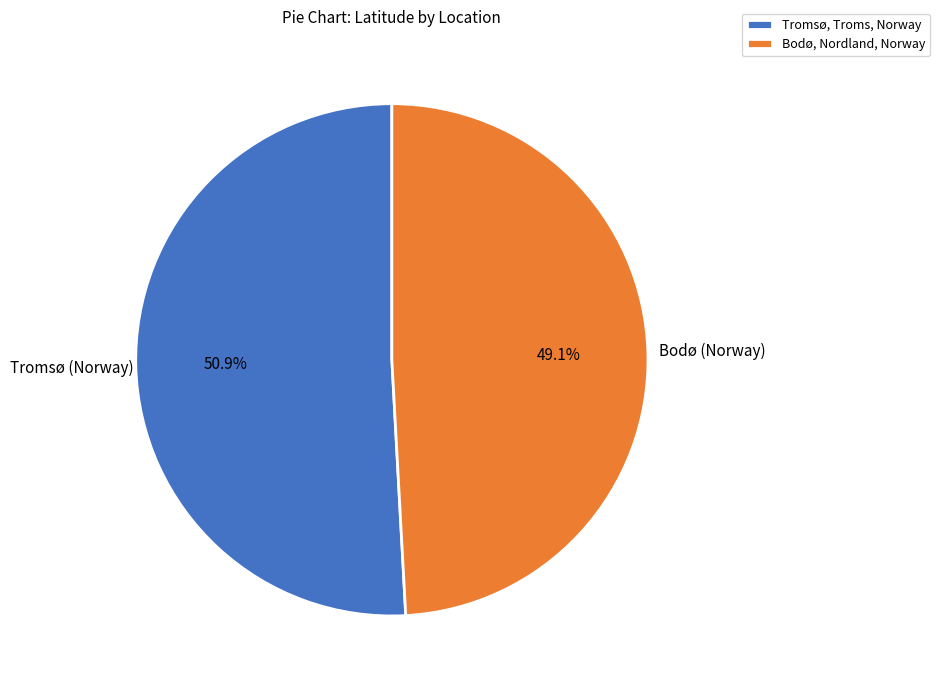

Count the number of slices in the pie.

2